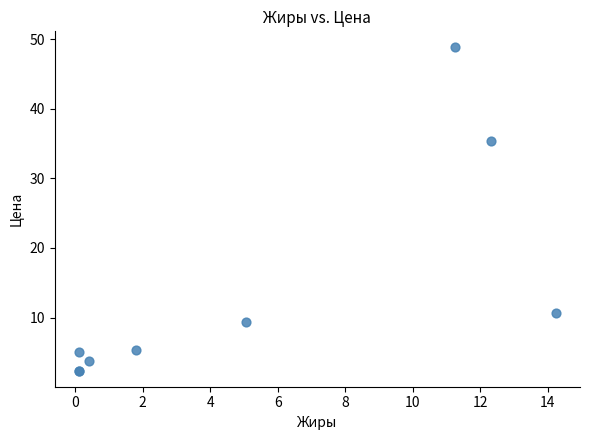

What Y value in the scatter plot is closest to 25?

35.4